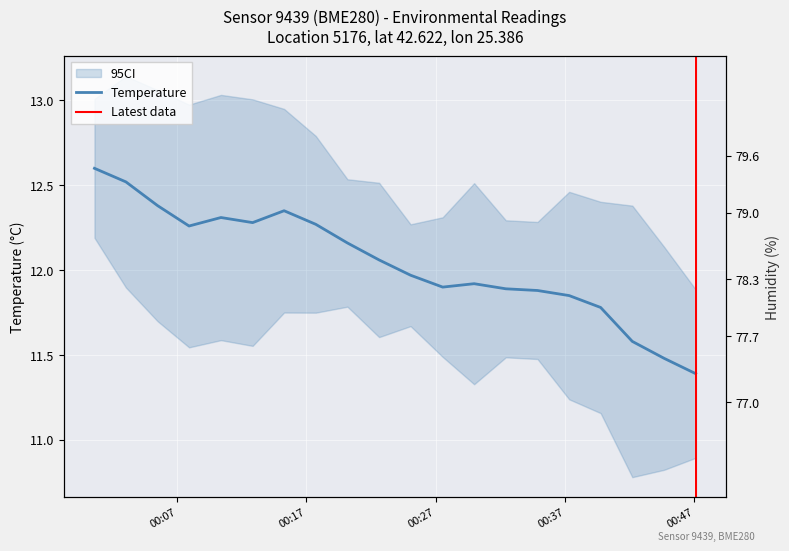

What position from the left is 2024-03-29T00:37:19?

16